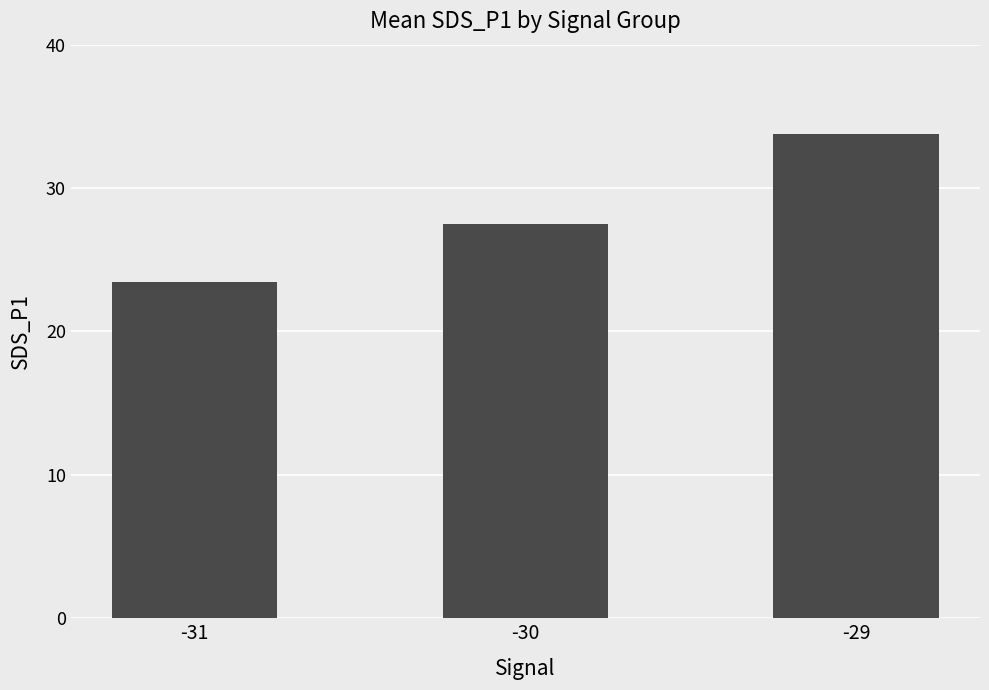

At which label does the data first exceed 27?

-30